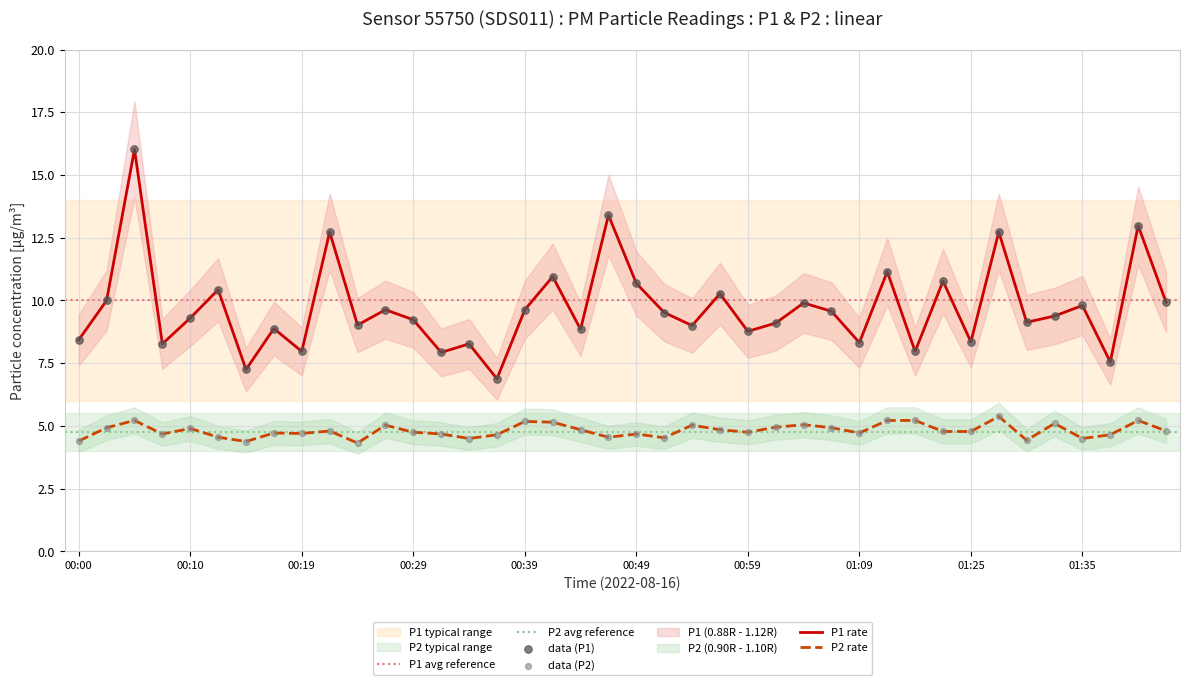

What is the total value across all series at 00:29?

14.0